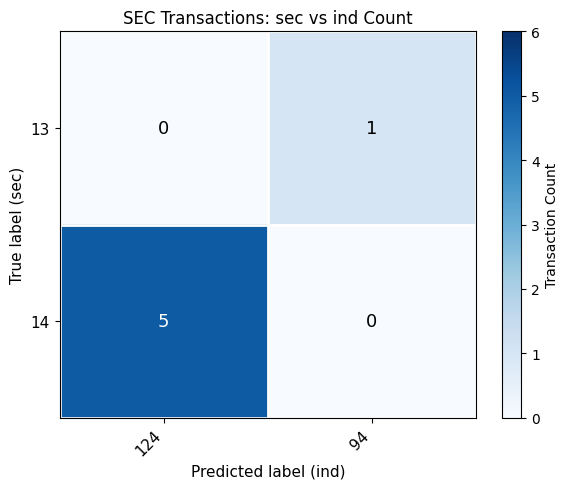

Reading left to right, list all the values displayed in this chart.

13: 124=0	94=1
14: 124=5	94=0